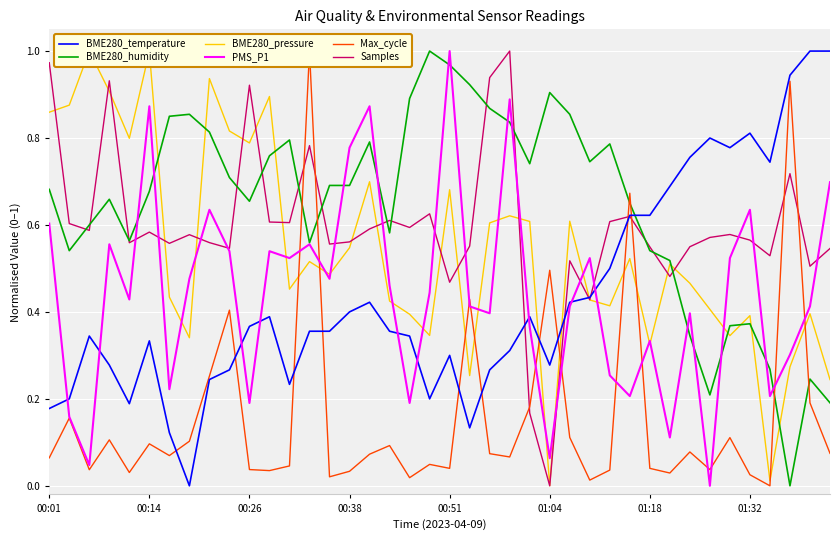

How many times do BME280_temperature and Max_cycle cross each other?

10